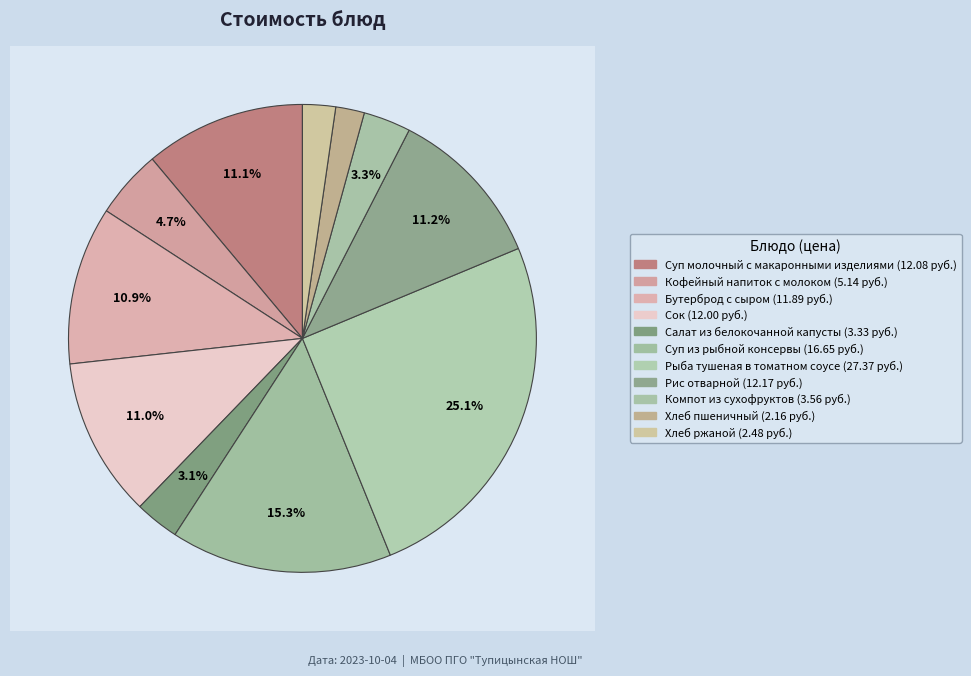

Does Салат из белокочанной капусты account for over 50% of the chart?

No